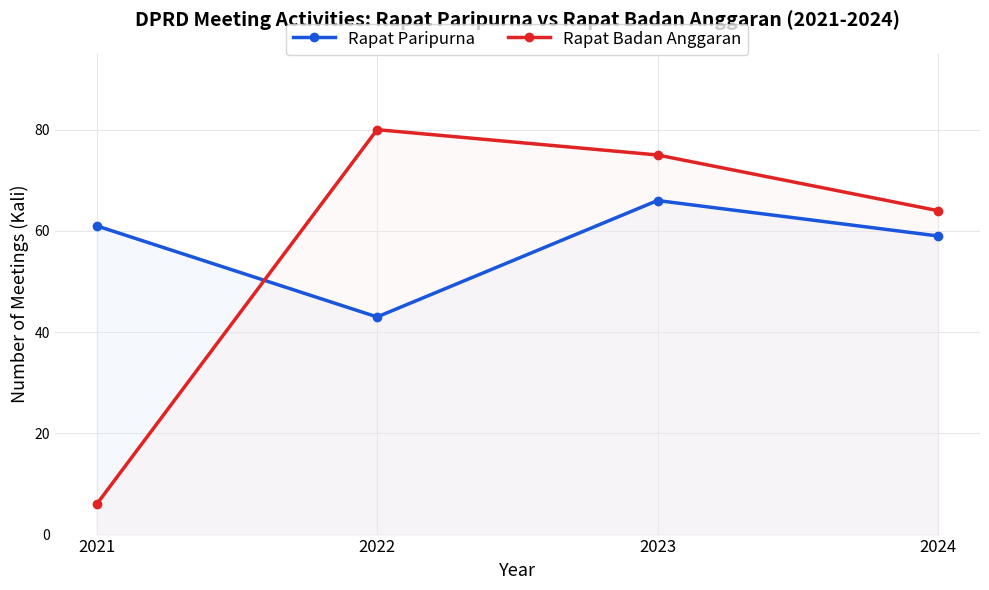

Which label corresponds to the largest value in the chart?

2022